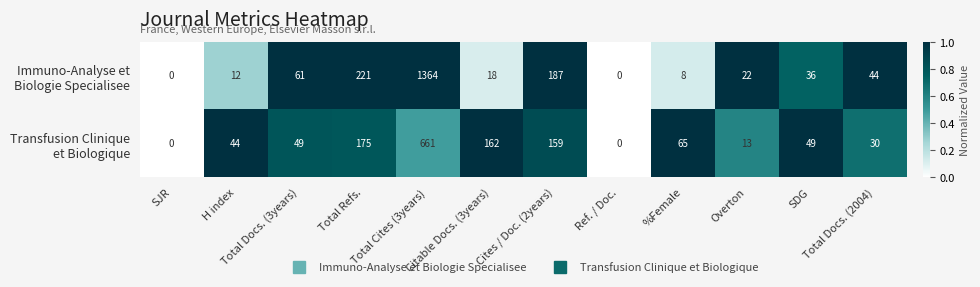

What is the greatest value displayed?

1364